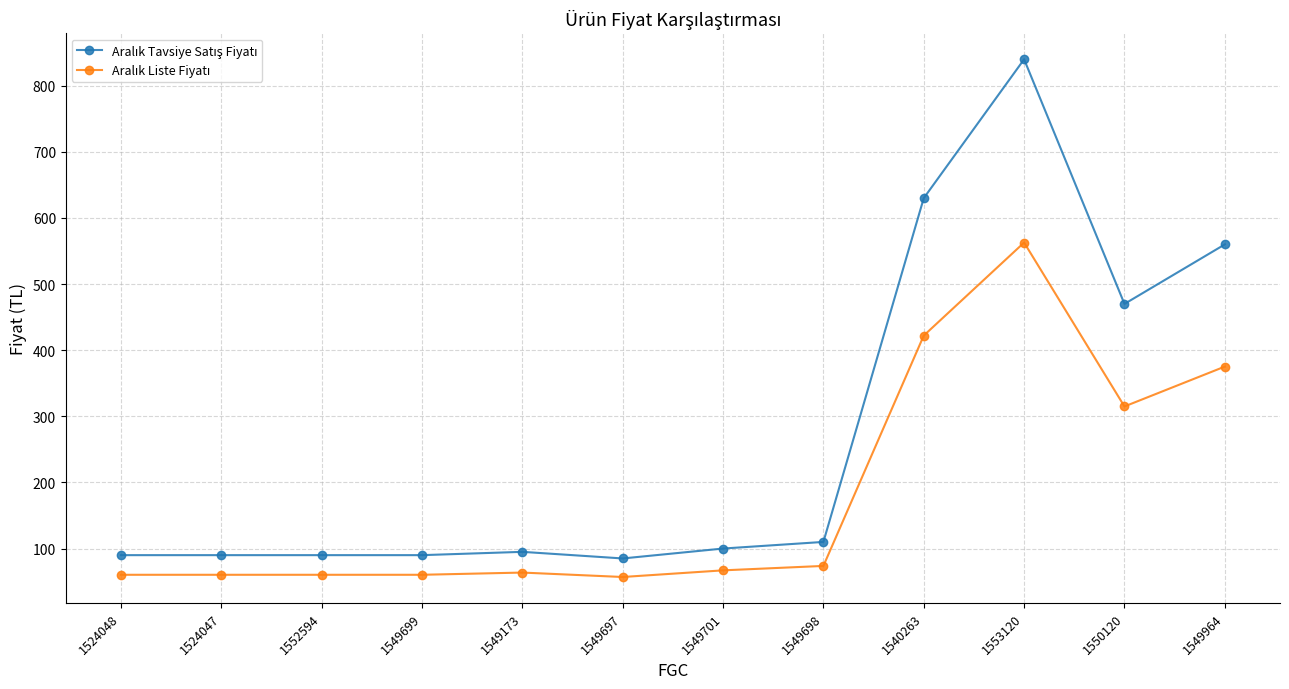

Which category has the highest value across all series?

1553120